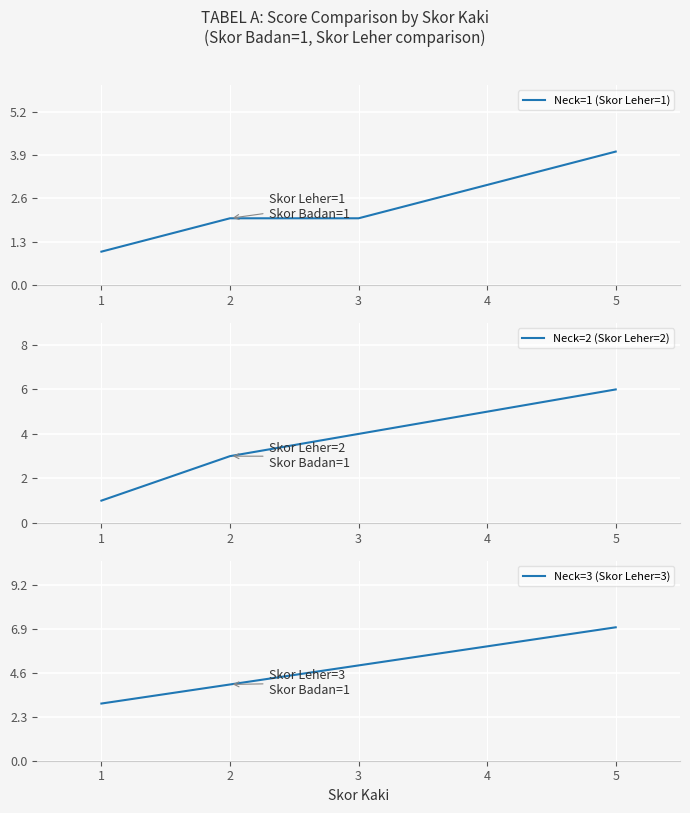

The value of Neck=1 (Skor Leher=1) at 5 is 6. True or false?

False